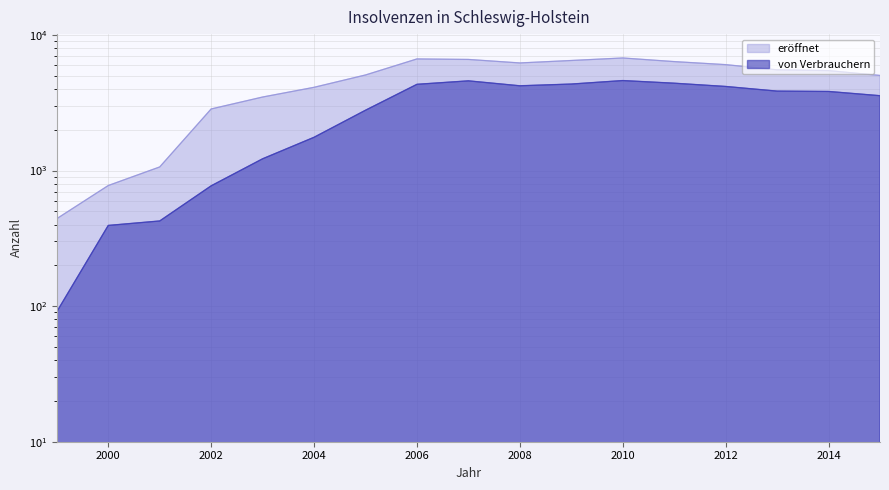

Which series has the largest total across all categories?

eröffnet